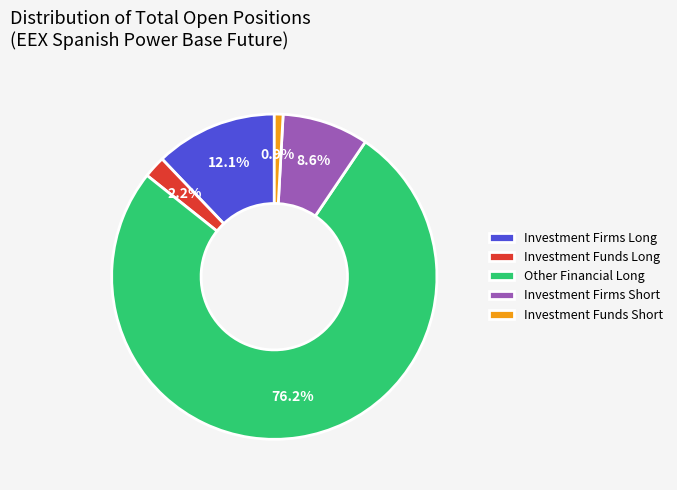

Which category has the smallest portion of the pie?

Investment Funds Short